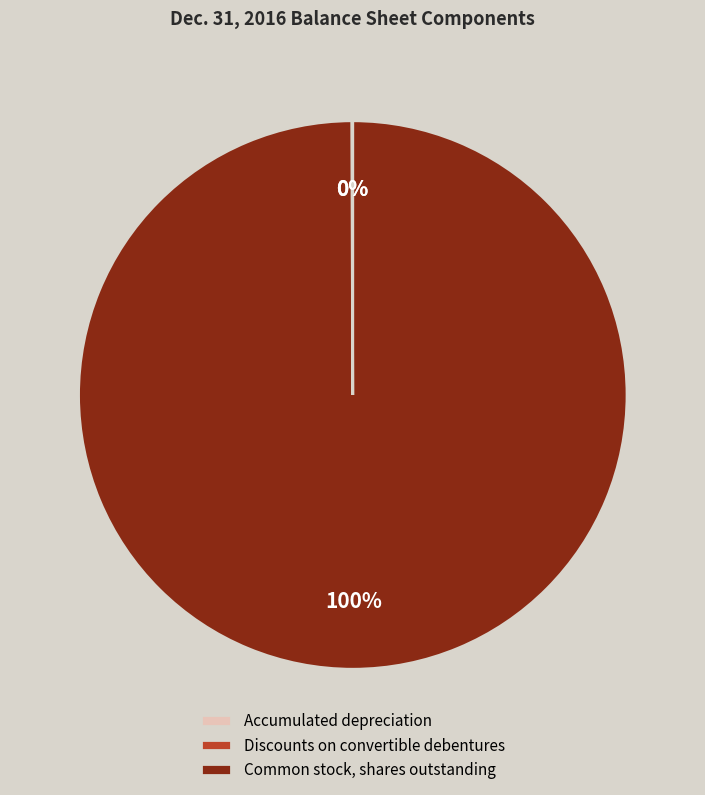

Is it true that Common stock, shares outstanding is 91% of the pie?

False